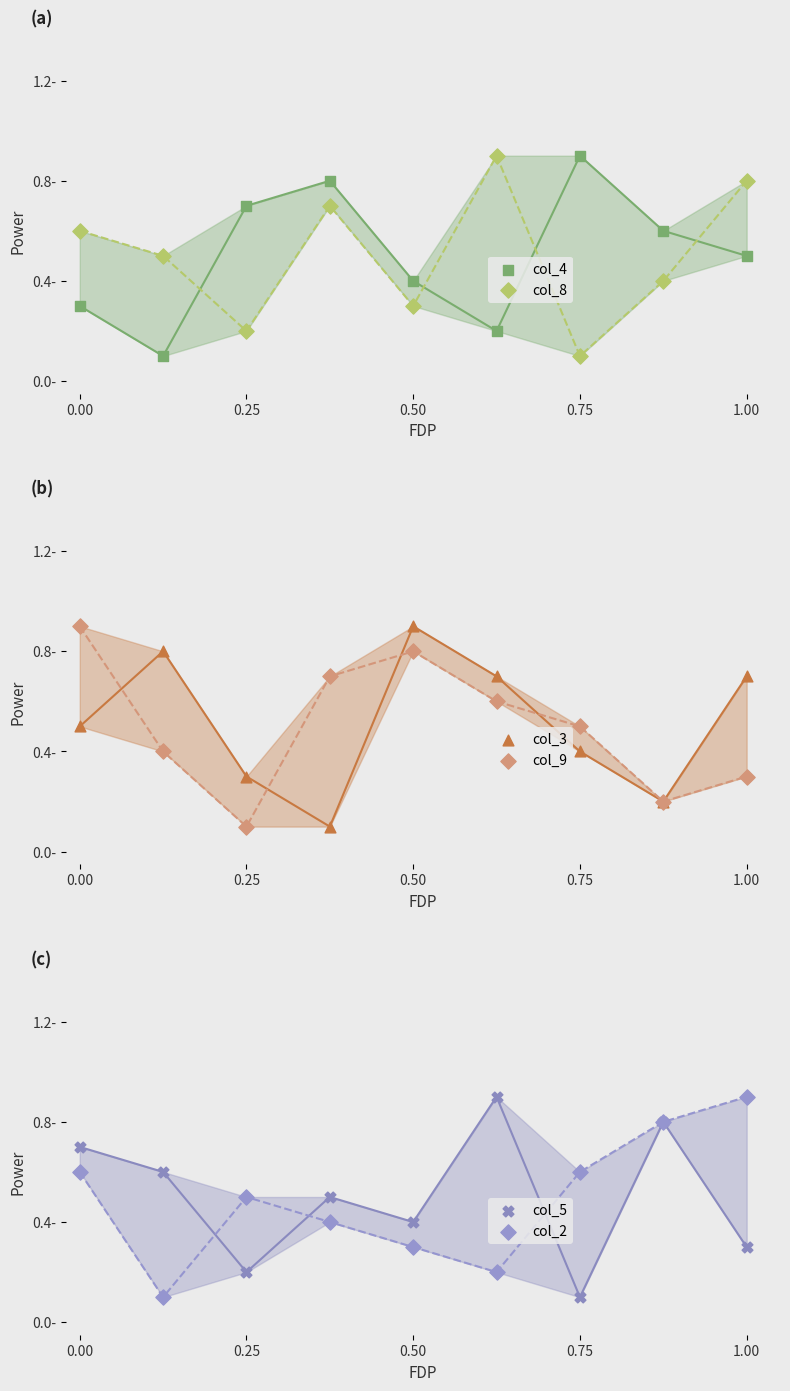

Which series reaches the maximum Y coordinate?

col_4